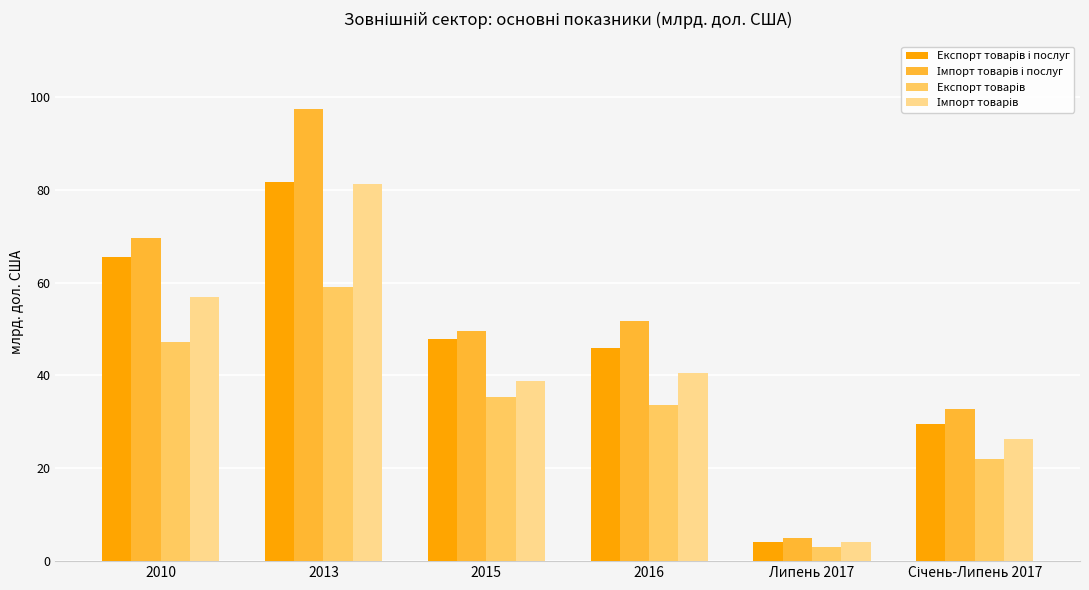

Count the number of categories in the chart.

6